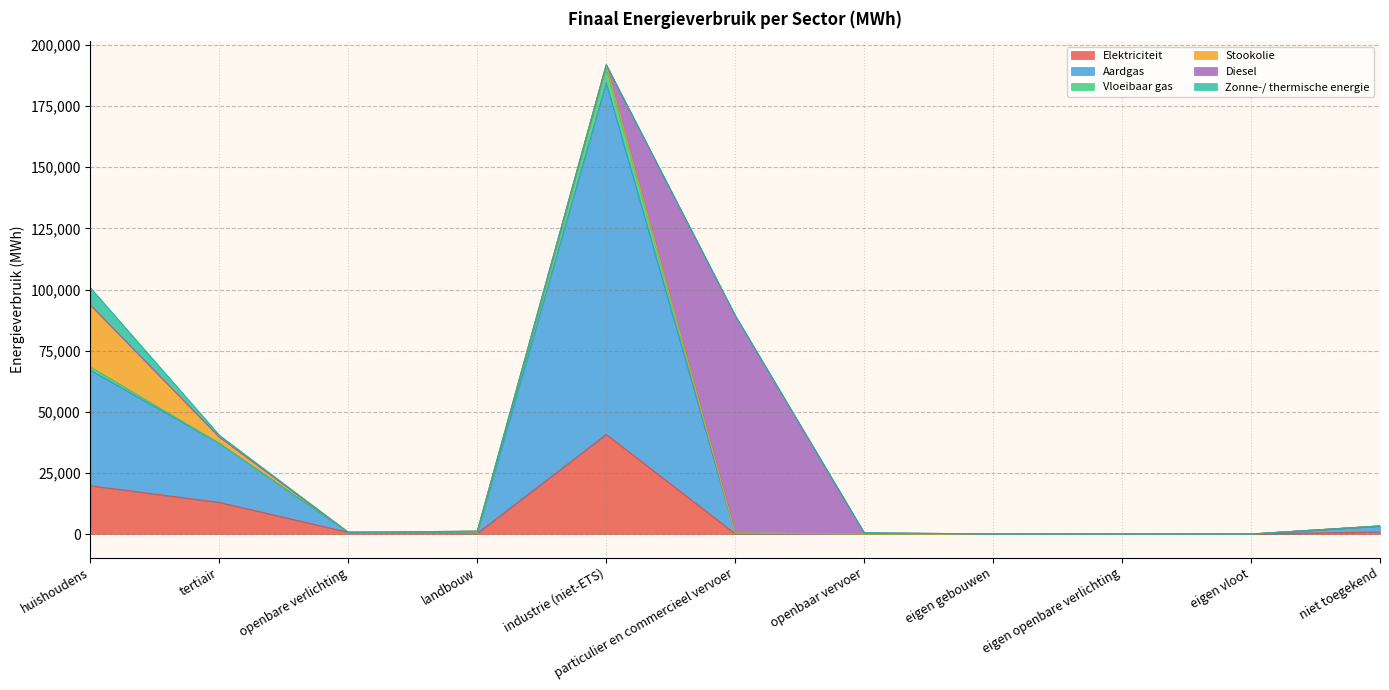

What are all the series names shown in the legend?

Elektriciteit, Aardgas, Vloeibaar gas, Stookolie, Diesel, Zonne-/ thermische energie